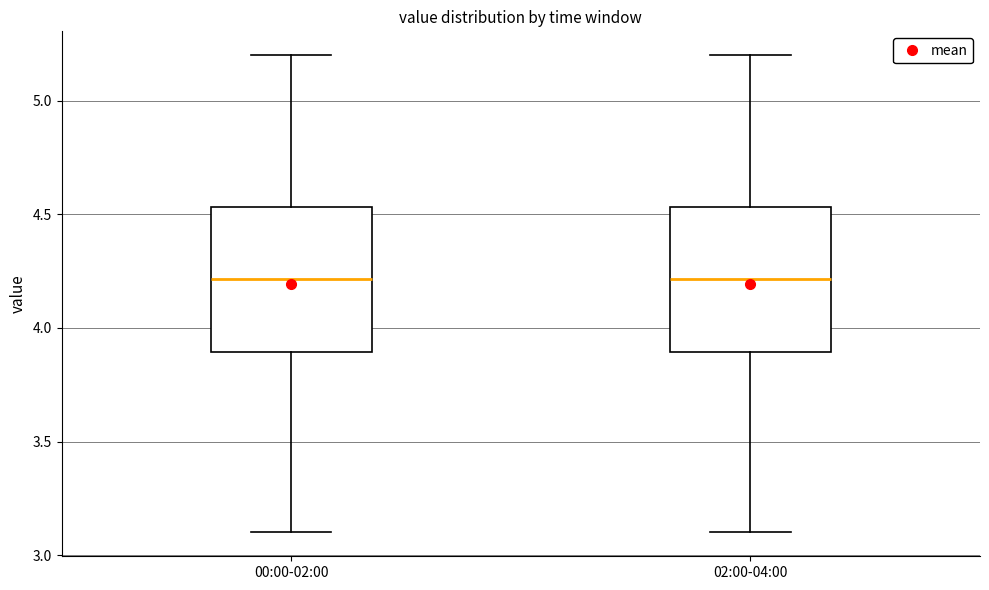

Where does the median line of the box for 02:00-04:00 sit on the y-axis? The values are not printed on the chart, so give them approximately, as read against the axis.

4.20